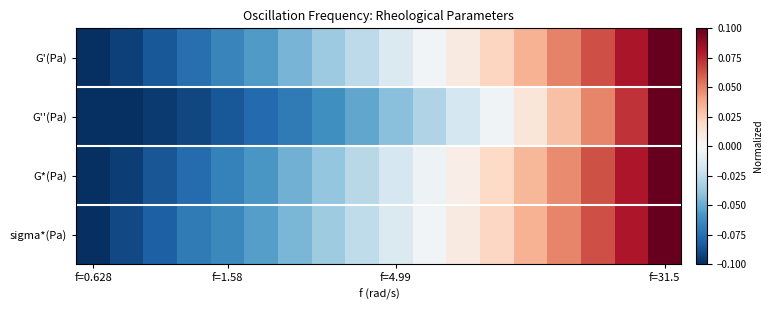

What is the smallest value displayed?

-0.1